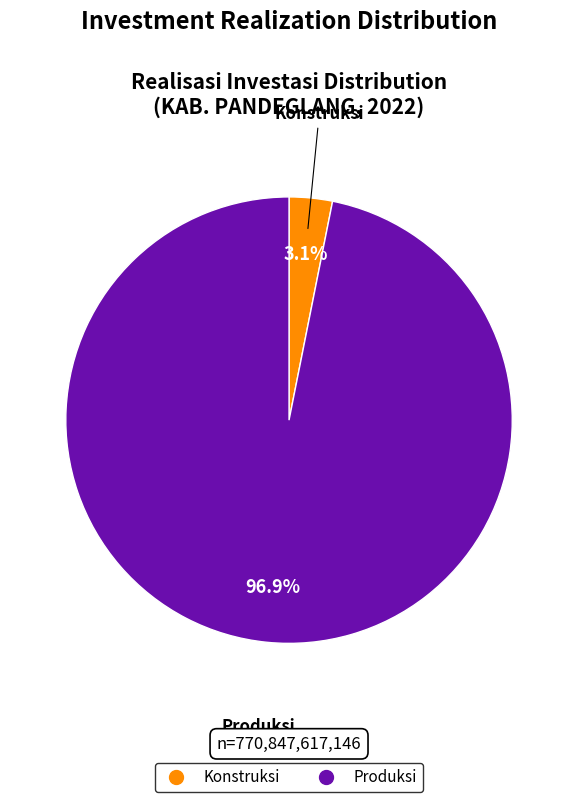

To the nearest percent, what is the combined percentage of Konstruksi and Produksi?

100%